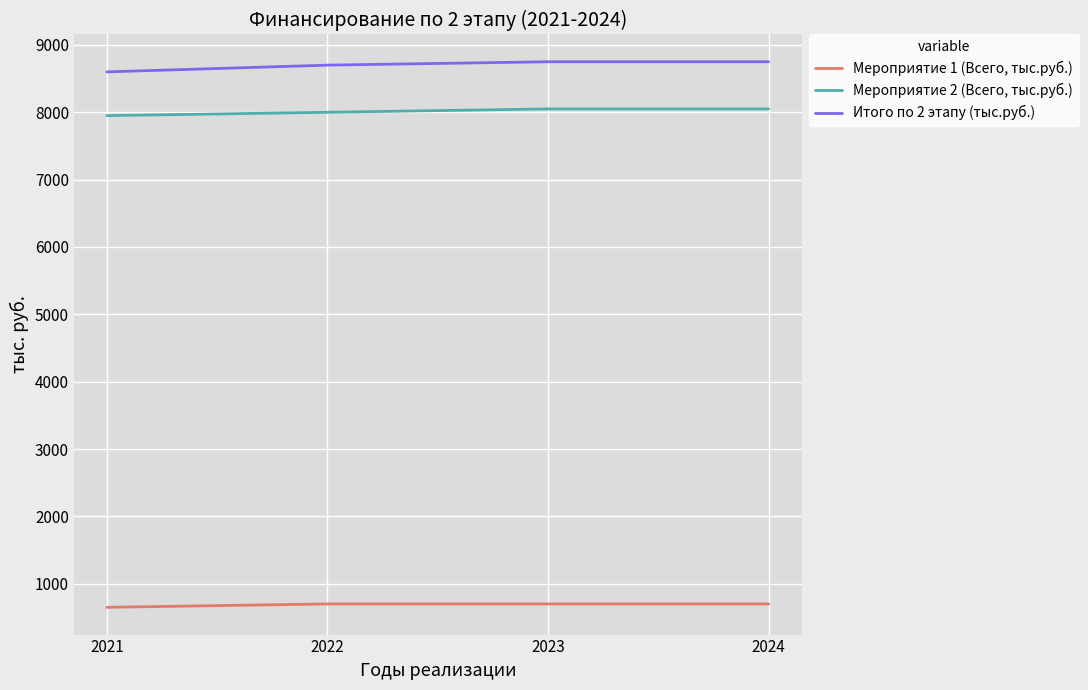

What is the lowest value of the Мероприятие 2 (Всего, тыс.руб.) series?

7950